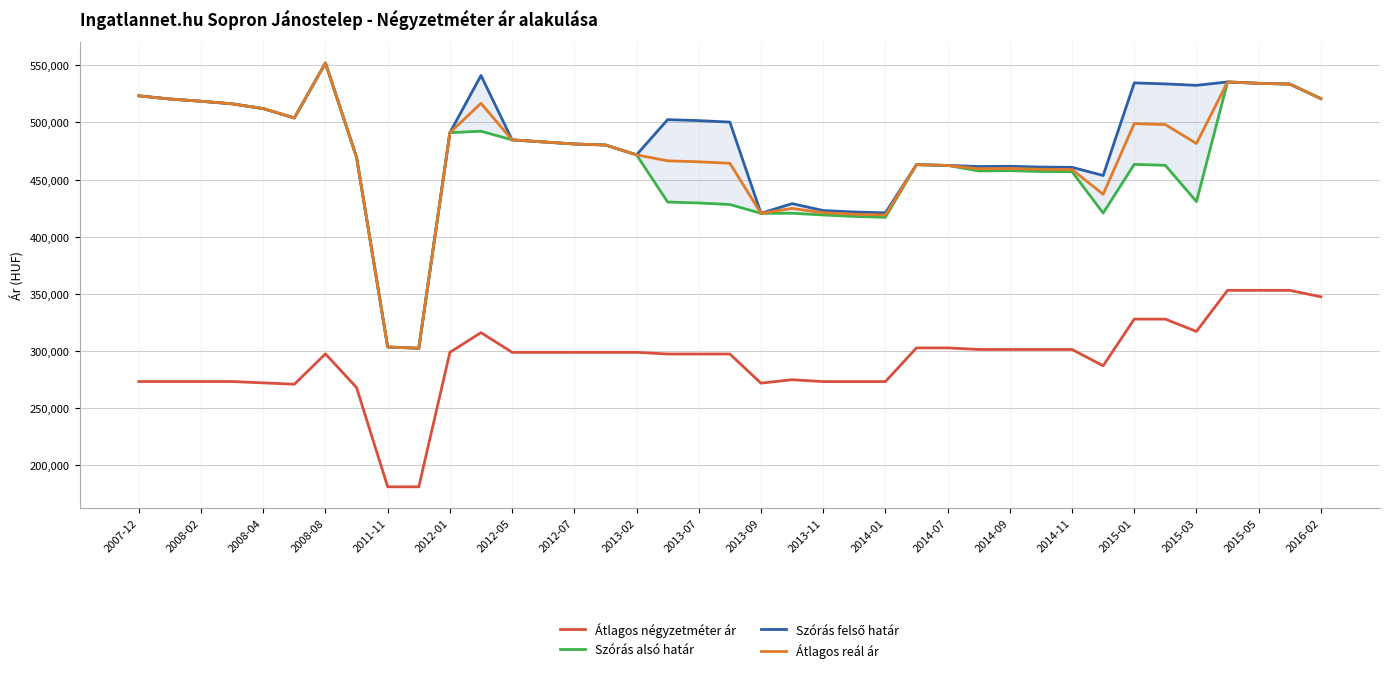

The value of Átlagos reál ár at 2012-05 is 484704. True or false?

True